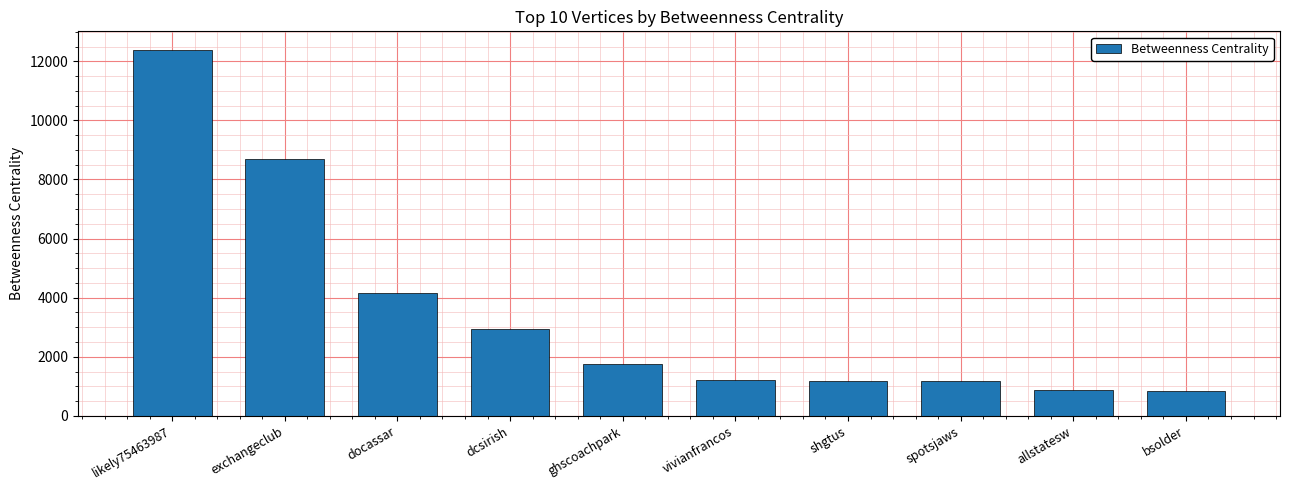

What value does the data have at bsolder?

833.7